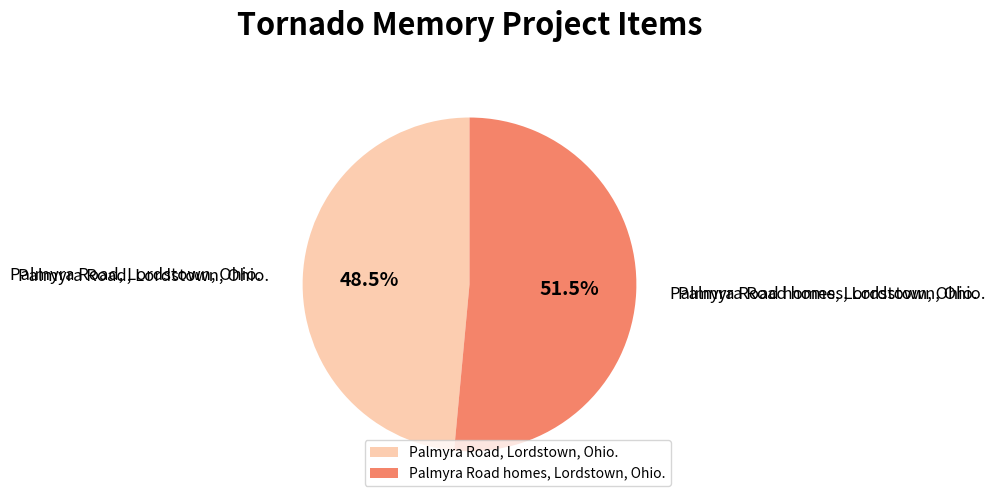

Does any single category account for the majority?

Yes